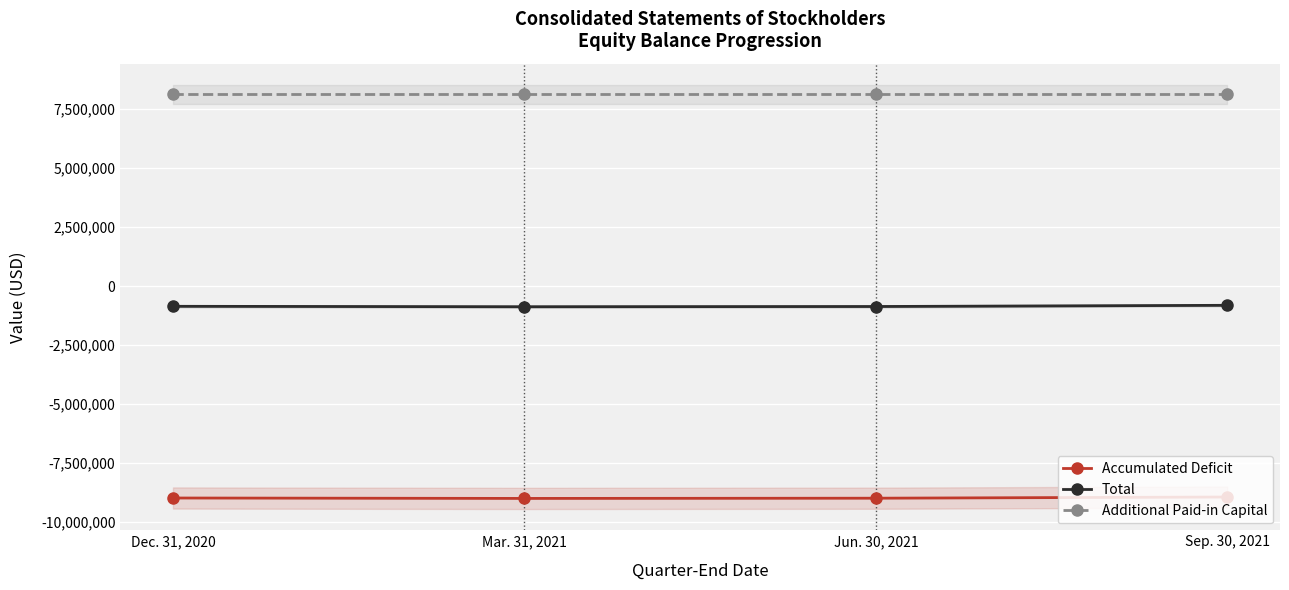

What is the difference between the Total values at Dec. 31, 2020 and Mar. 31, 2021?

17912